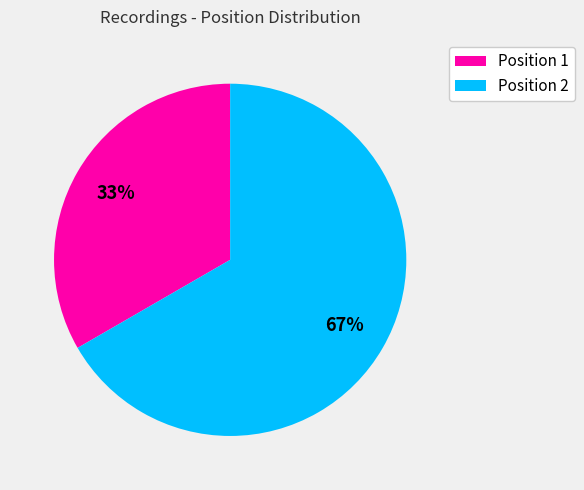

What is the ratio of the value at Position 2 to the value at Position 1?

2.0